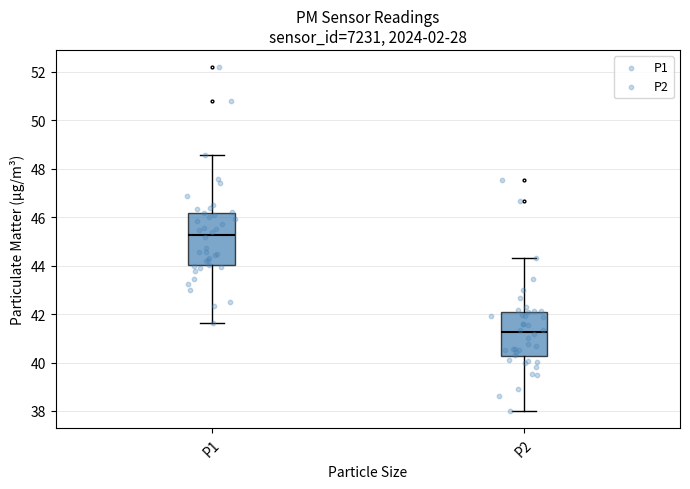

Reading left to right, read every box against the y-axis: the position of its median line, the range the box covers, and the ends of its whiskers. The values are not printed on the chart, so give them approximately, as read against the axis.

P1: median 45.2, box 44.0 to 46.2, whiskers 41.6 to 48.6
P2: median 41.2, box 40.2 to 42.0, whiskers 38.0 to 44.4